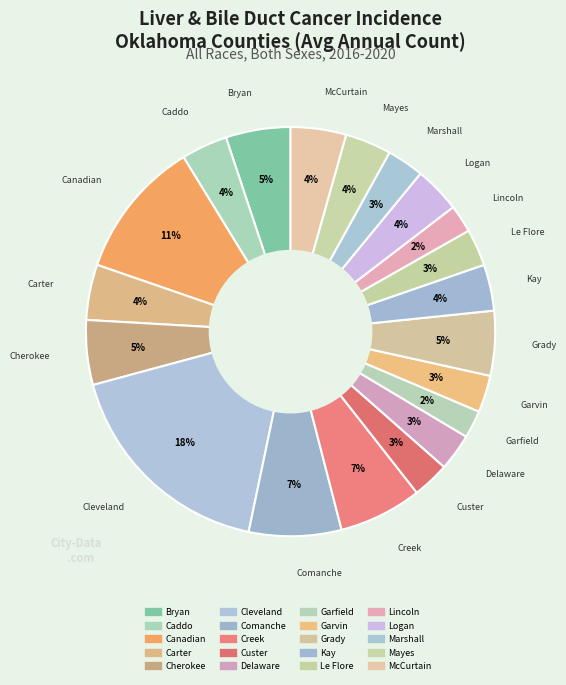

How many slices are in this pie chart?

20